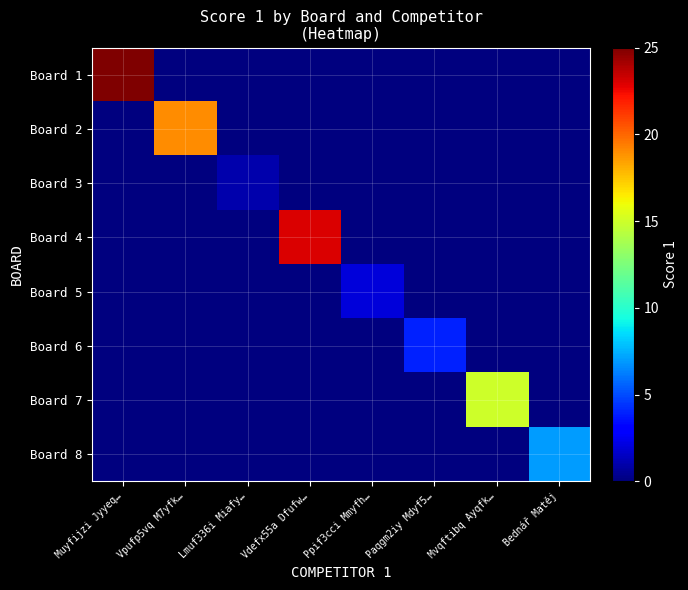

What is the total value across all series at Ppif3cci Mmyfh…?

2